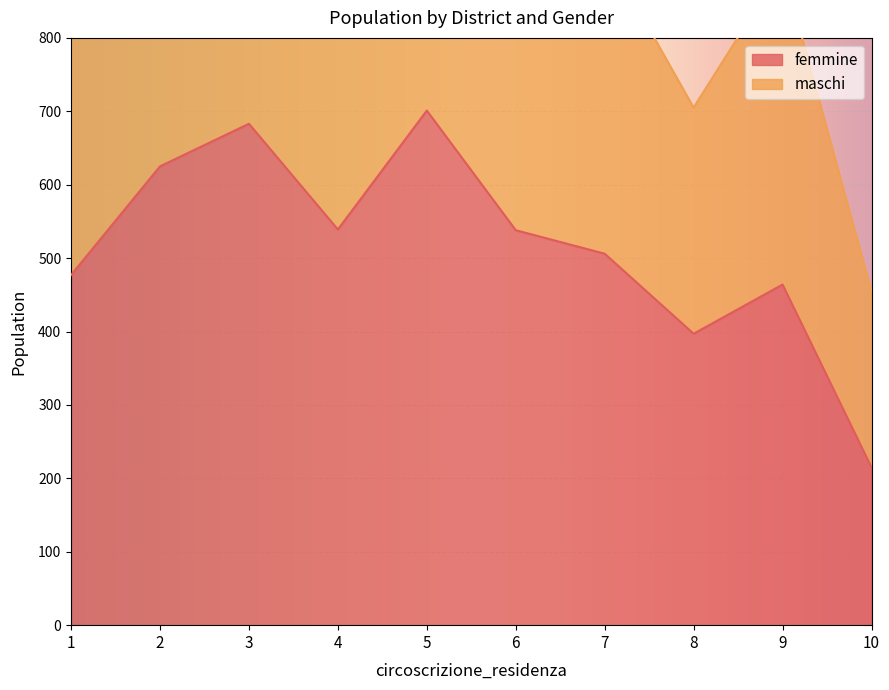

How many values in the femmine series exceed 538?

4